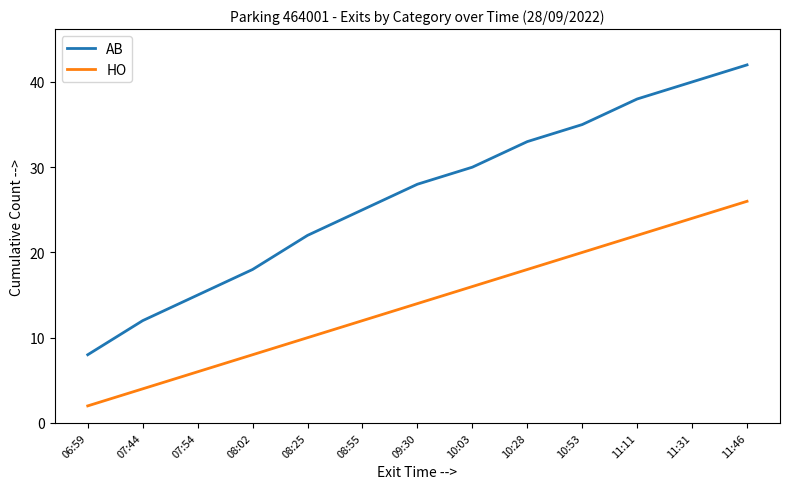

Reading right to left, transcribe all the data shown in this chart.

AB: 11:46=42	11:31=40	11:11=38	10:53=35	10:28=33	10:03=30	09:30=28	08:55=25	08:25=22	08:02=18	07:54=15	07:44=12	06:59=8
HO: 11:46=26	11:31=24	11:11=22	10:53=20	10:28=18	10:03=16	09:30=14	08:55=12	08:25=10	08:02=8	07:54=6	07:44=4	06:59=2